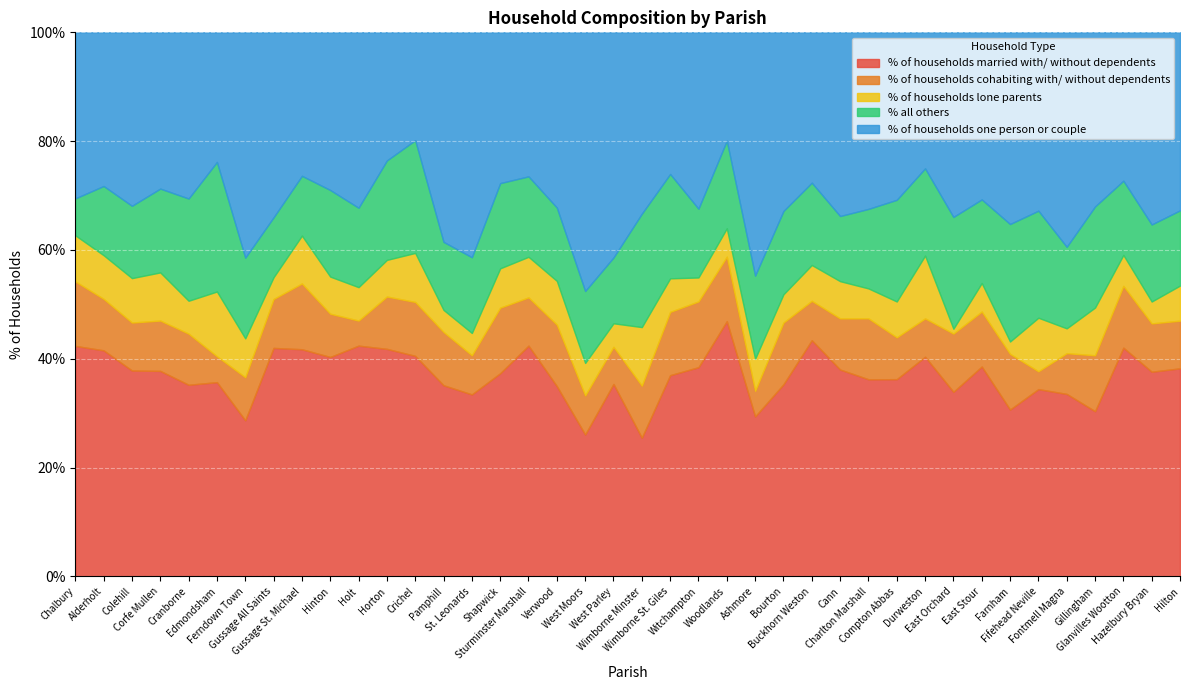

Which series has the largest range (max minus min)?

% of households one person or couple